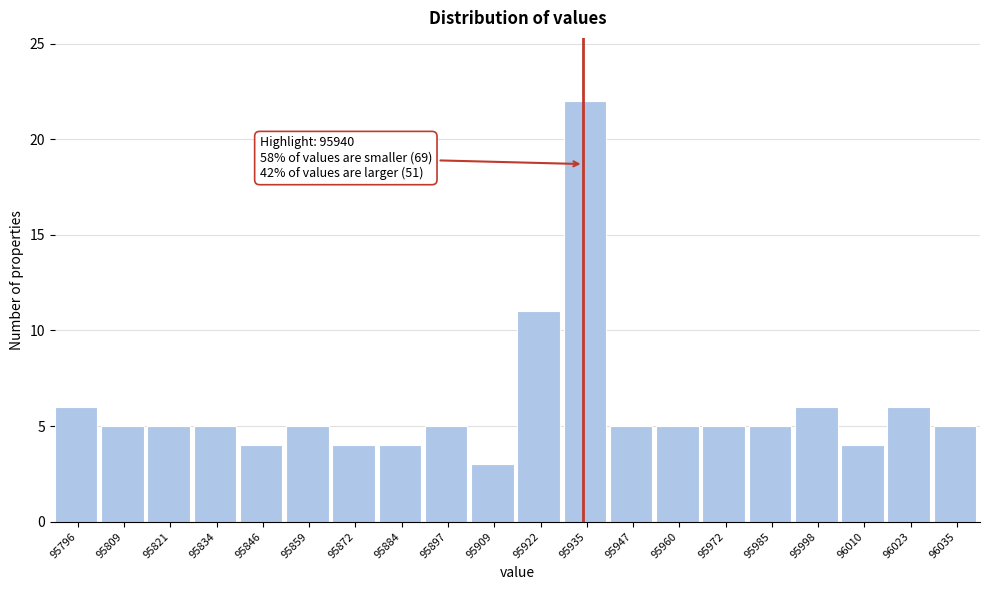

Reading left to right, transcribe all the data shown in this chart.

6	5	5	5	4	5	4	4	5	3	11	22	5	5	5	5	6	4	6	5